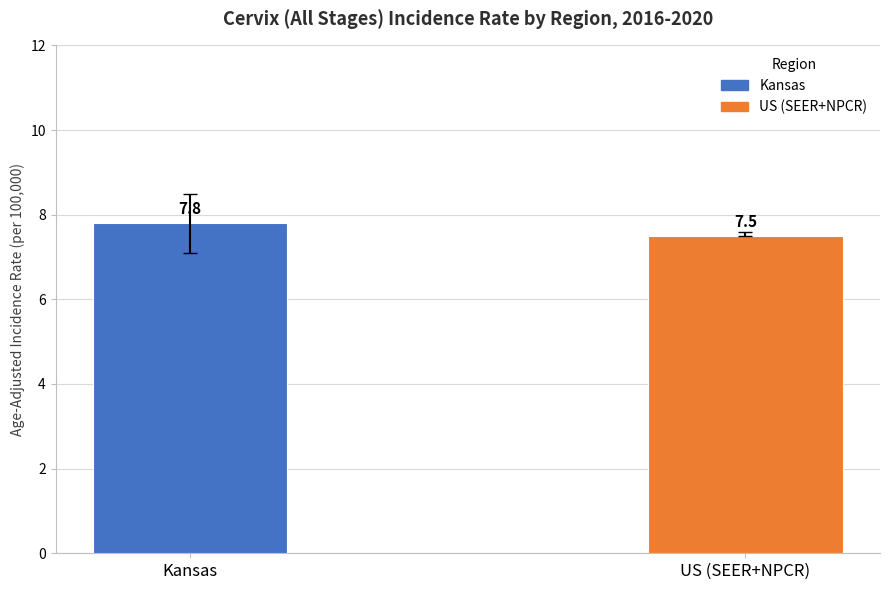

The chart shows a value of 3.8 at Kansas. True or false?

False